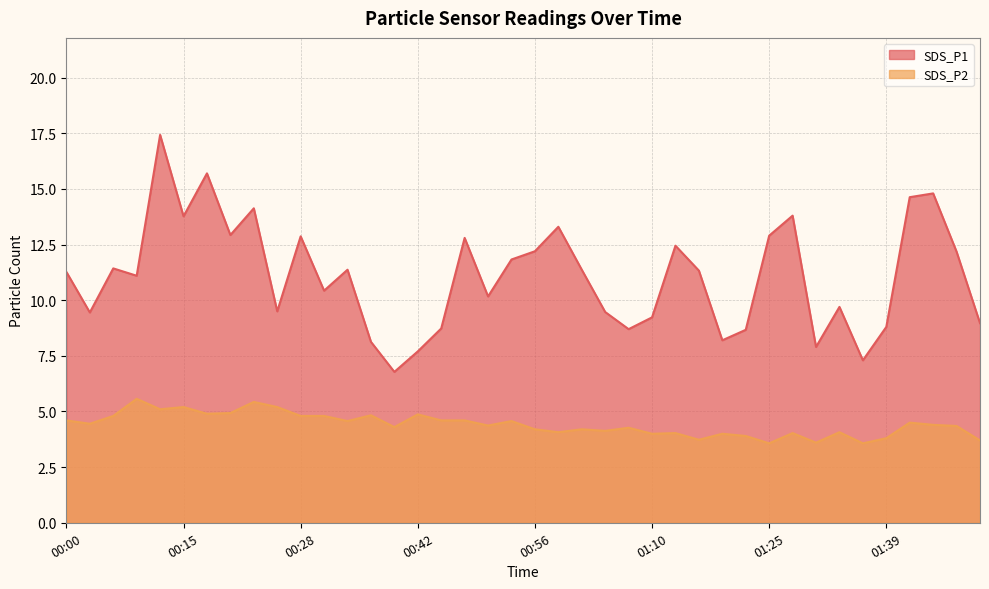

True or false: SDS_P1 has a value of 3.4 at 00:28.

False